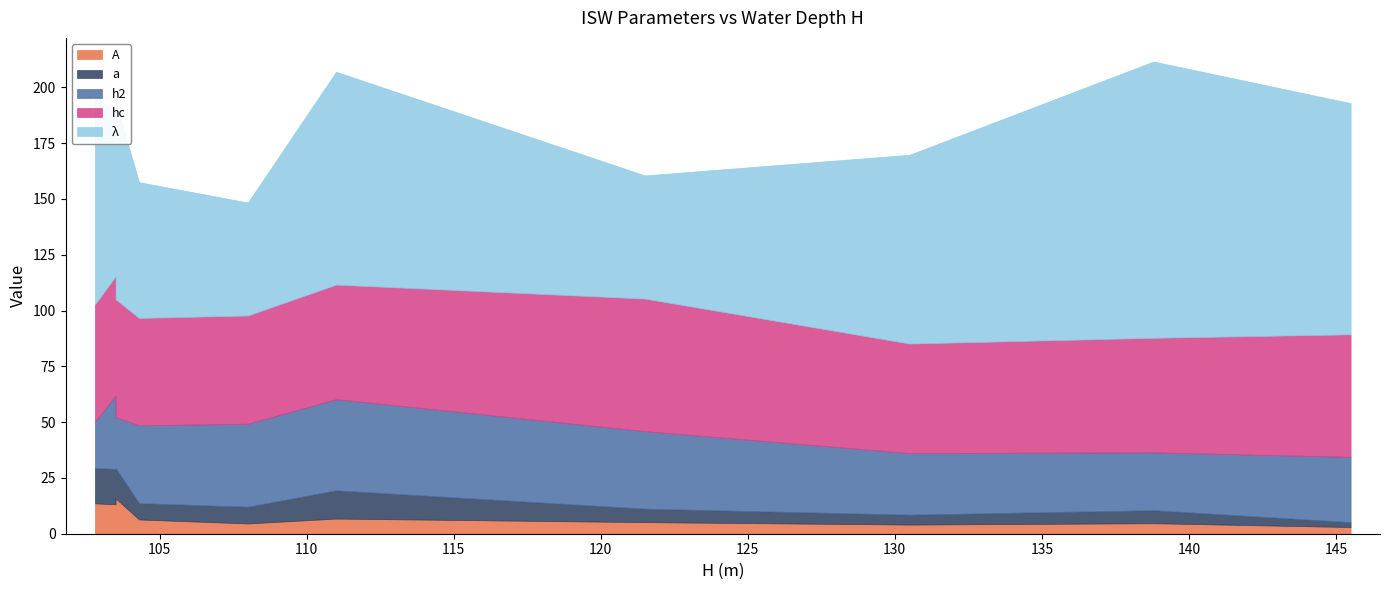

How many interior local valleys does the λ series have?

2